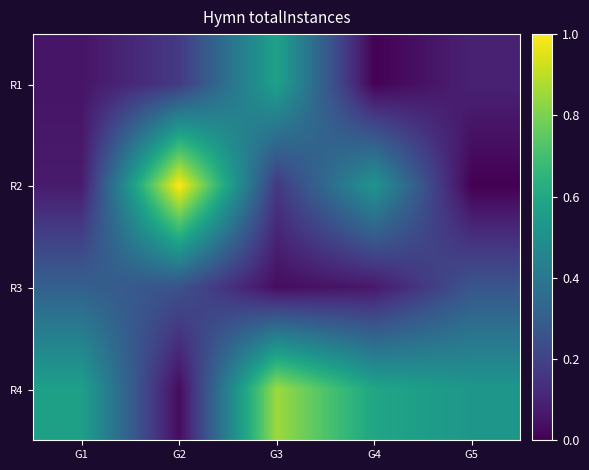

At G2, list the series in order from largest to smallest.

R2, R3, R1, R4